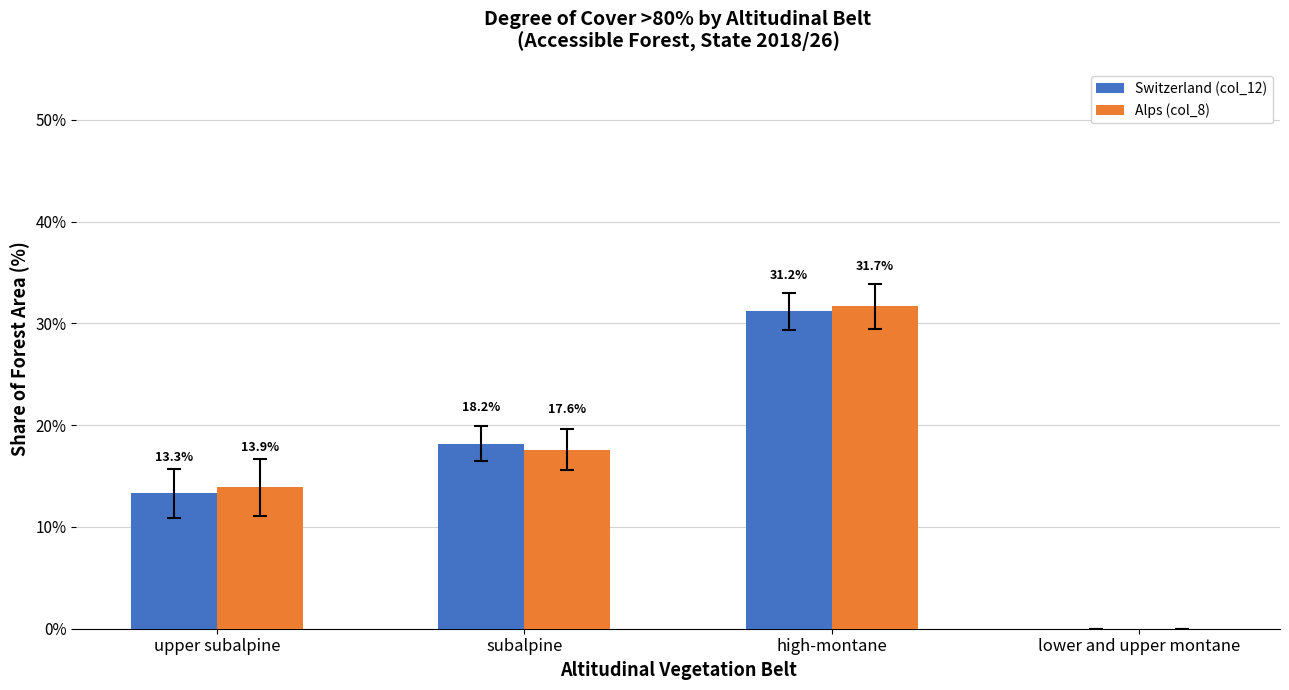

What is the sum of the Alps (col_8) values at subalpine and lower and upper montane?

17.6